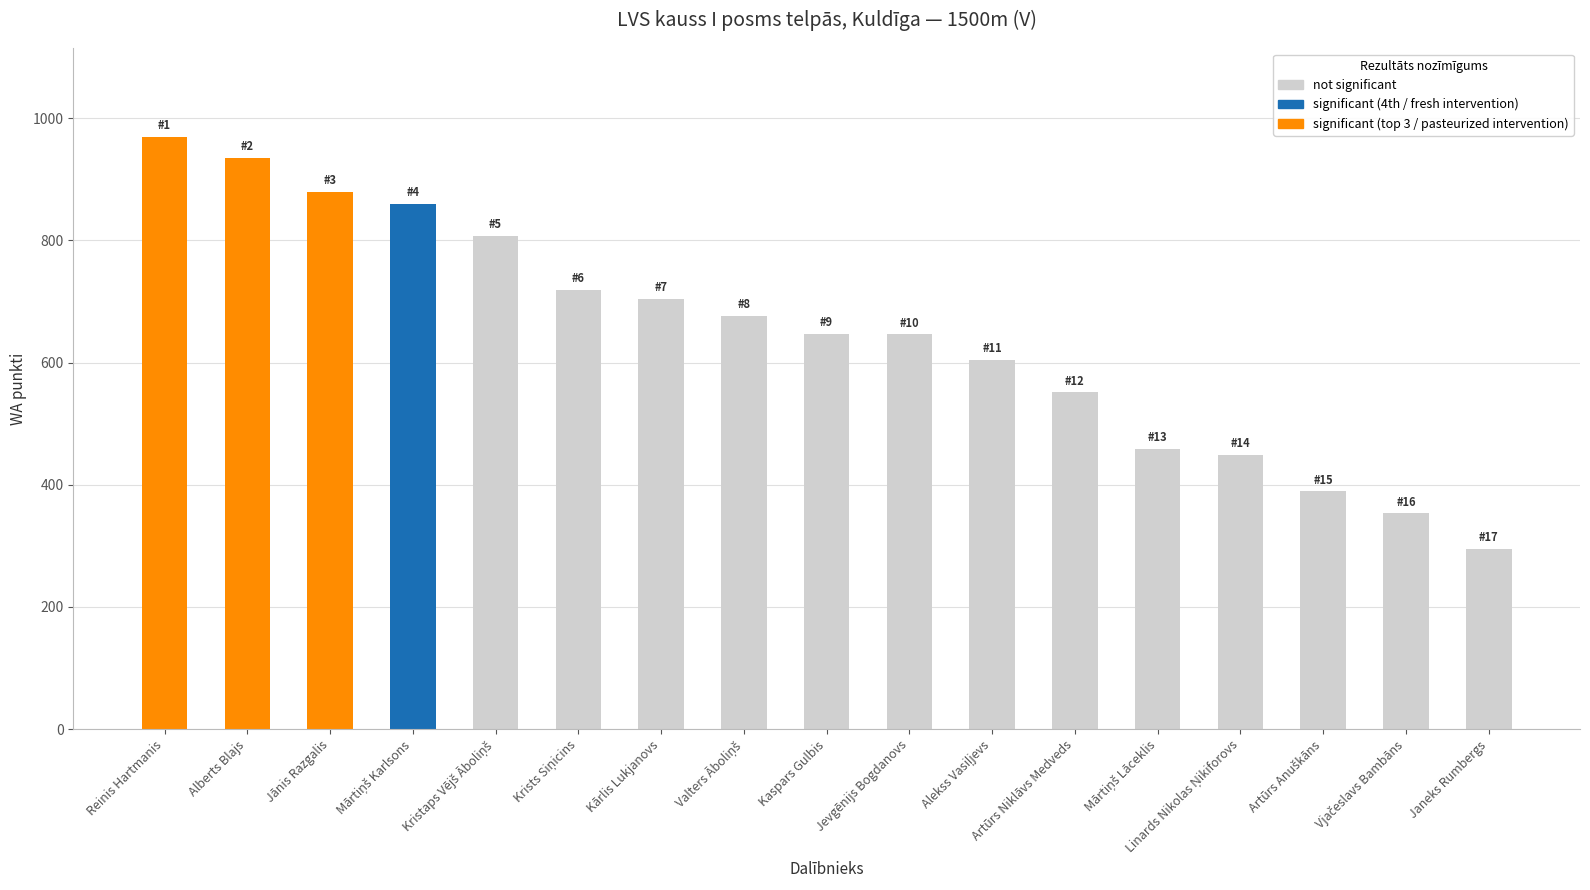

How many distinct data groups are displayed?

1